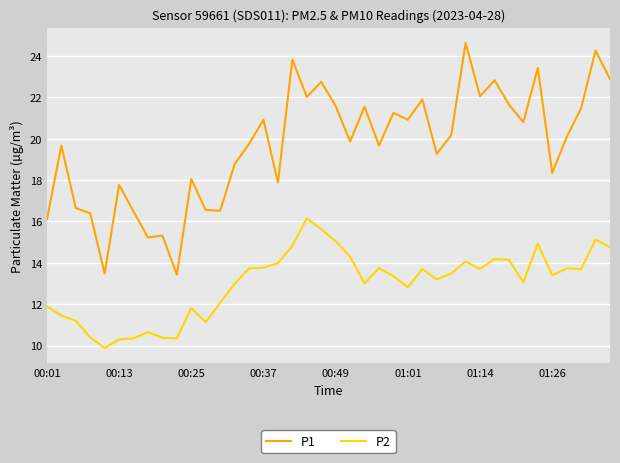

What is the sum of all P1 values?

786.2